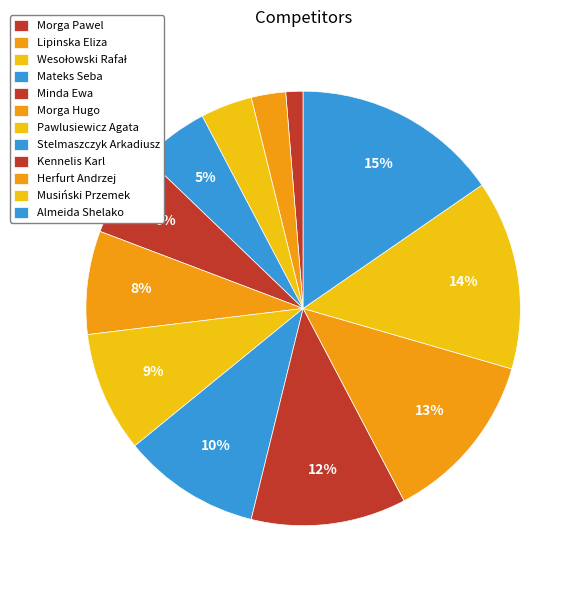

The Morga Hugo slice represents 17% of the pie. True or false?

False